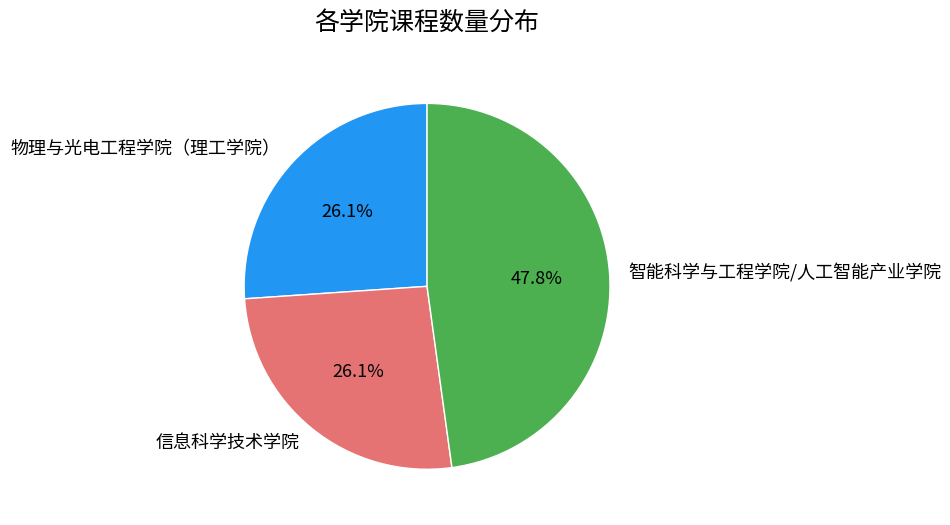

How much of the chart is everything except 物理与光电工程学院（理工学院）?

73.9%